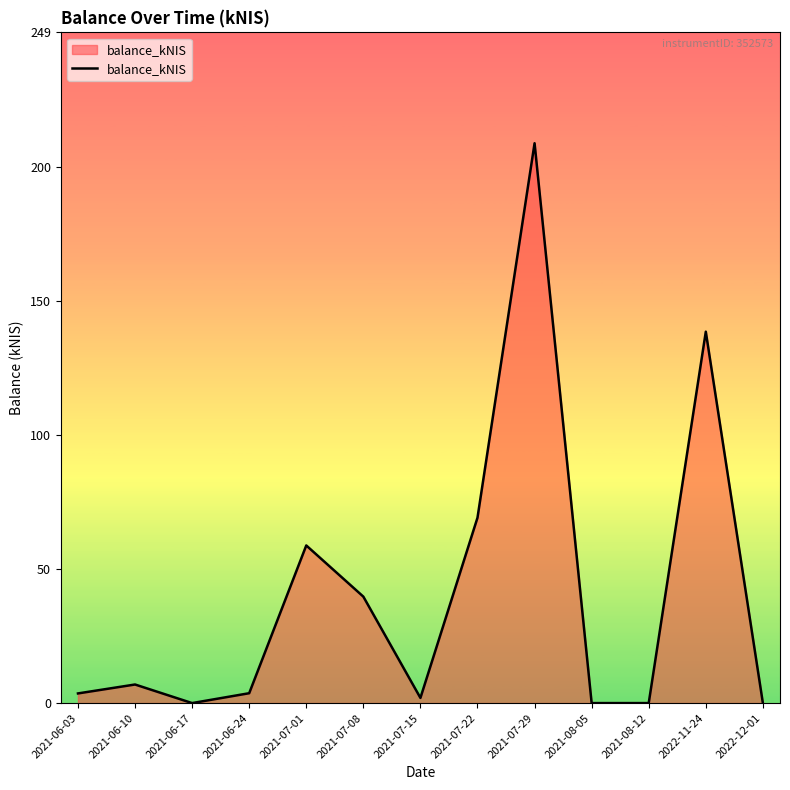

At which label is the value closest to 104?

2022-11-24